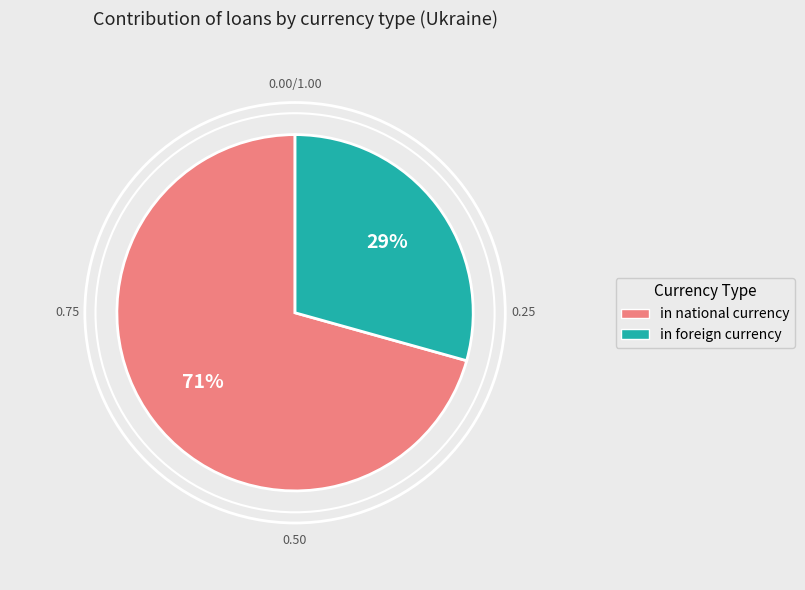

Approximately how many times larger is the value at in national currency compared to in foreign currency?

2.4